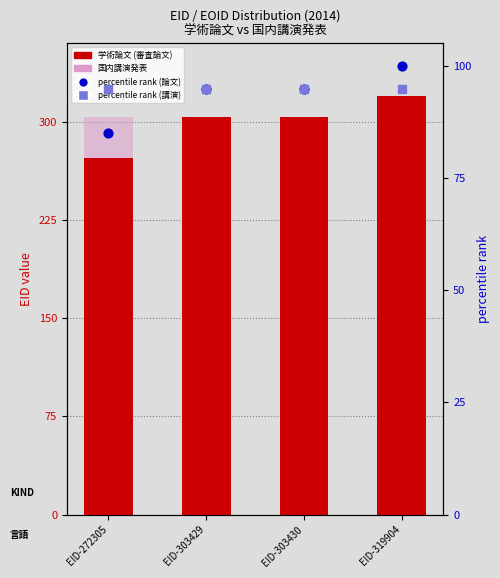

Which series reaches the maximum Y coordinate?

学術論文 (審査論文)